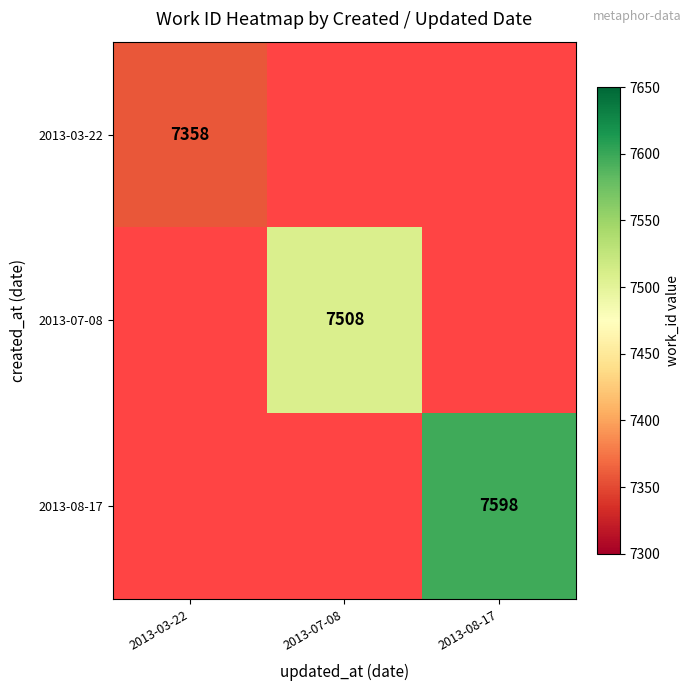

The 2013-07-08 series shows 7508 at 2013-07-08. True or false?

True